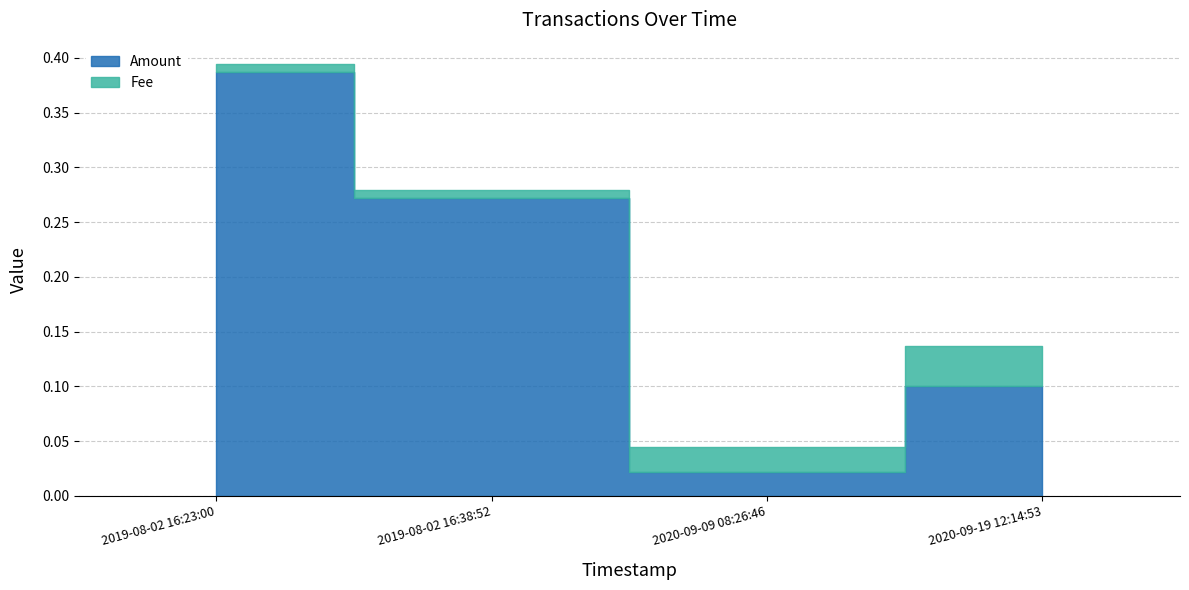

At which category does the chart reach its minimum across all series?

2019-08-02 16:23:00